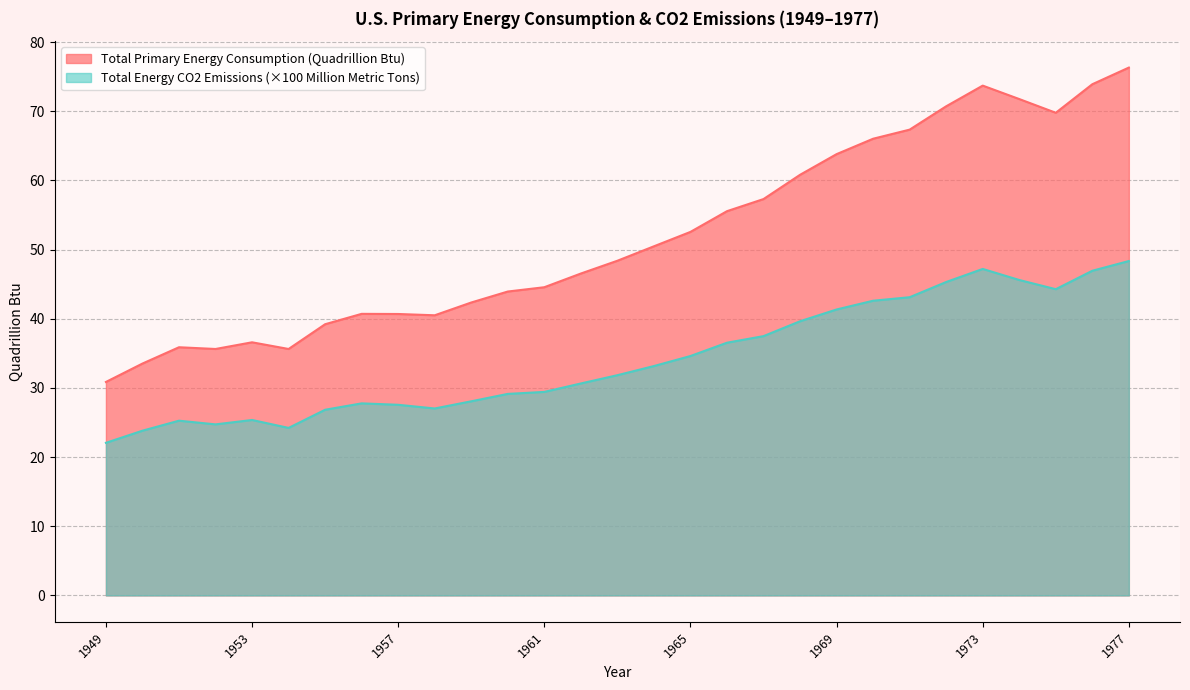

Between 1963 and 1968, which is larger?

1968